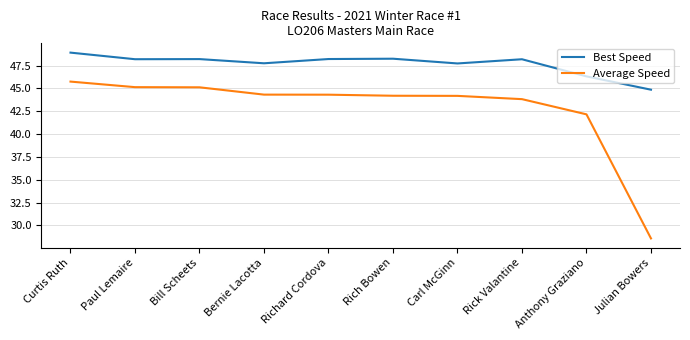

What is the difference between the highest and lowest values at Rick Valantine?

4.4